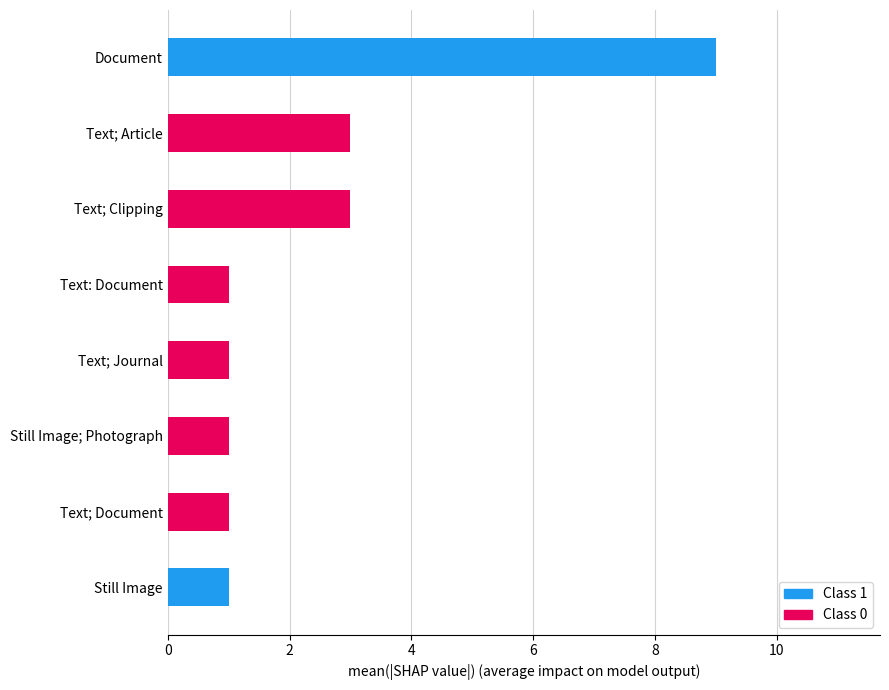

The value of Class 1 at Still Image; Photograph is -3. True or false?

False